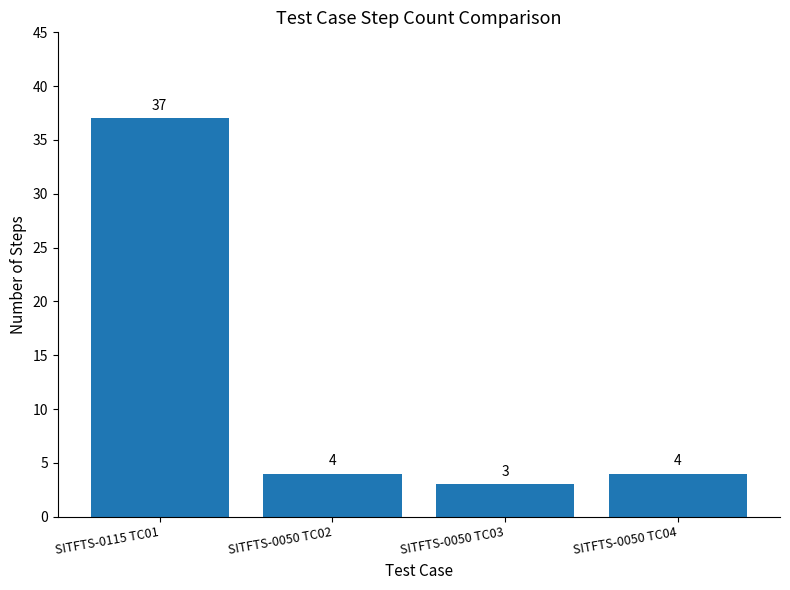

What is the smallest value displayed?

3